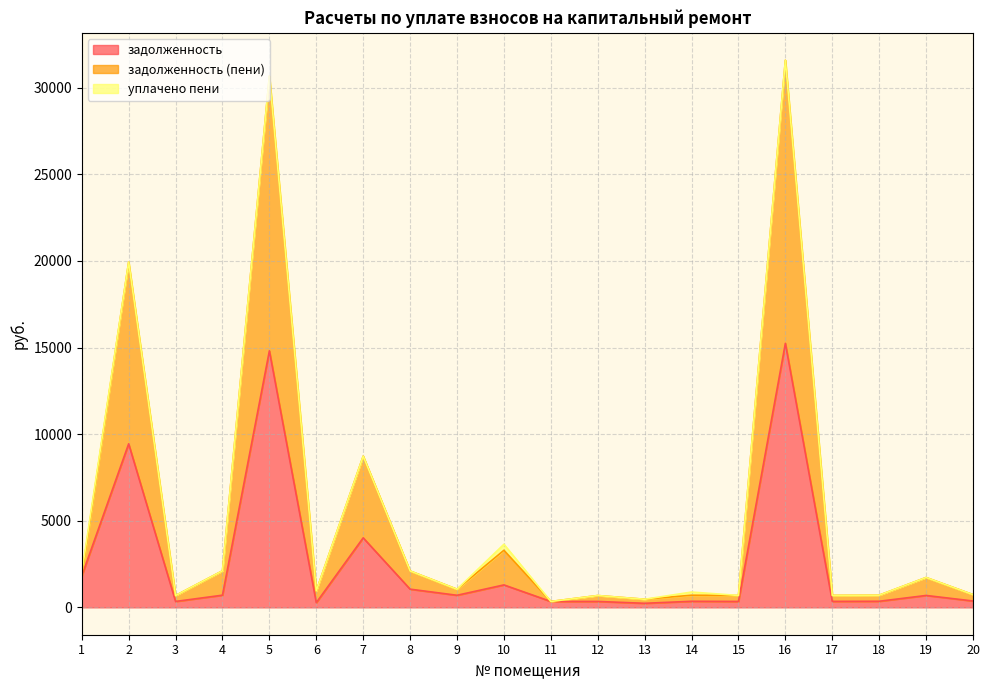

What is the sum of all задолженность (пени) values?

109677.9